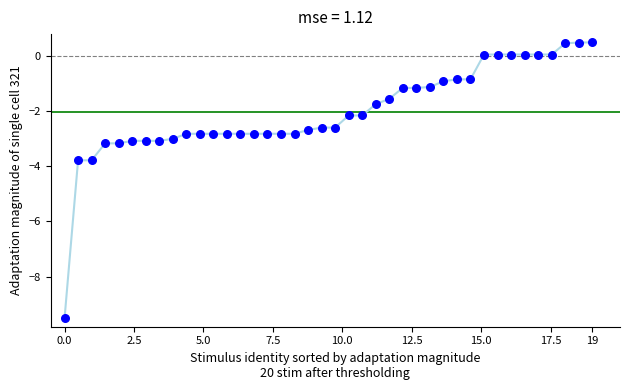

What is the range of X values (max minus min)?

19.0